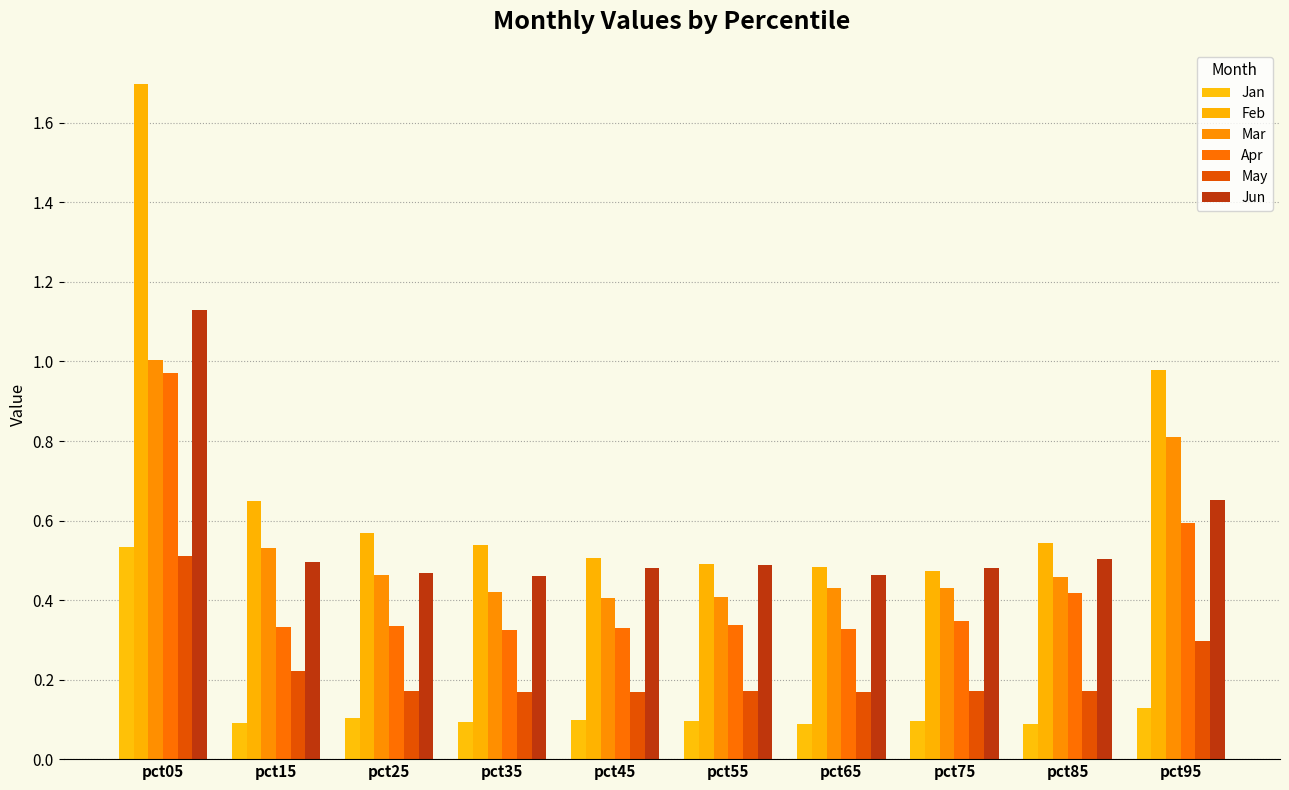

True or false: Apr has a value of 0.5 at pct35.

False